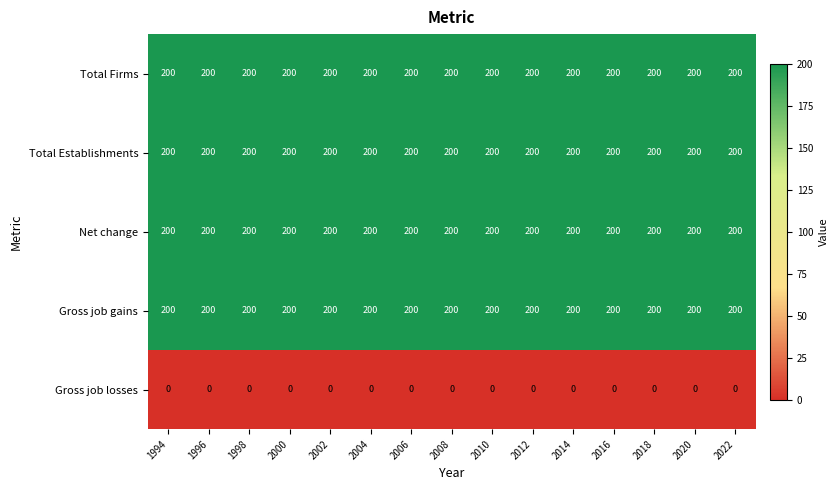

What is the sum of the Net change values at 2014 and 2000?

400